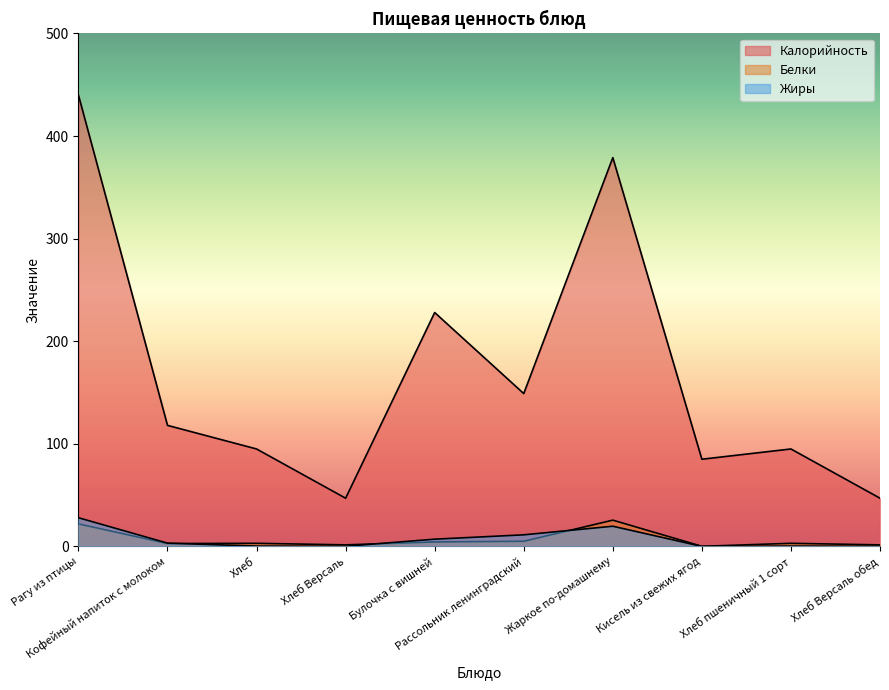

How many lines are shown in the chart?

3